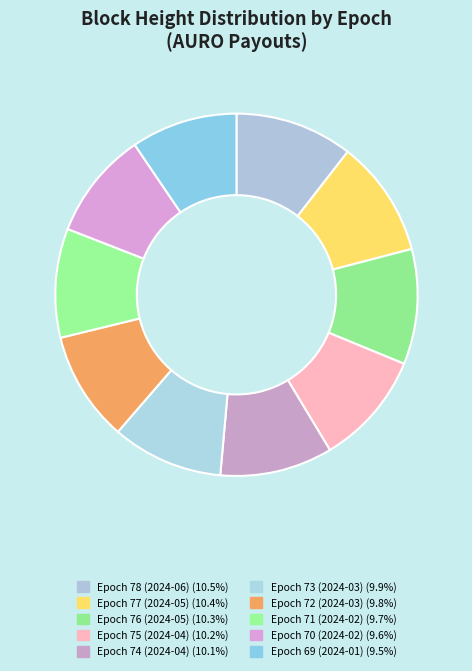

Do Epoch 70 (2024-02) and Epoch 72 (2024-03) together represent more than half of the pie?

No